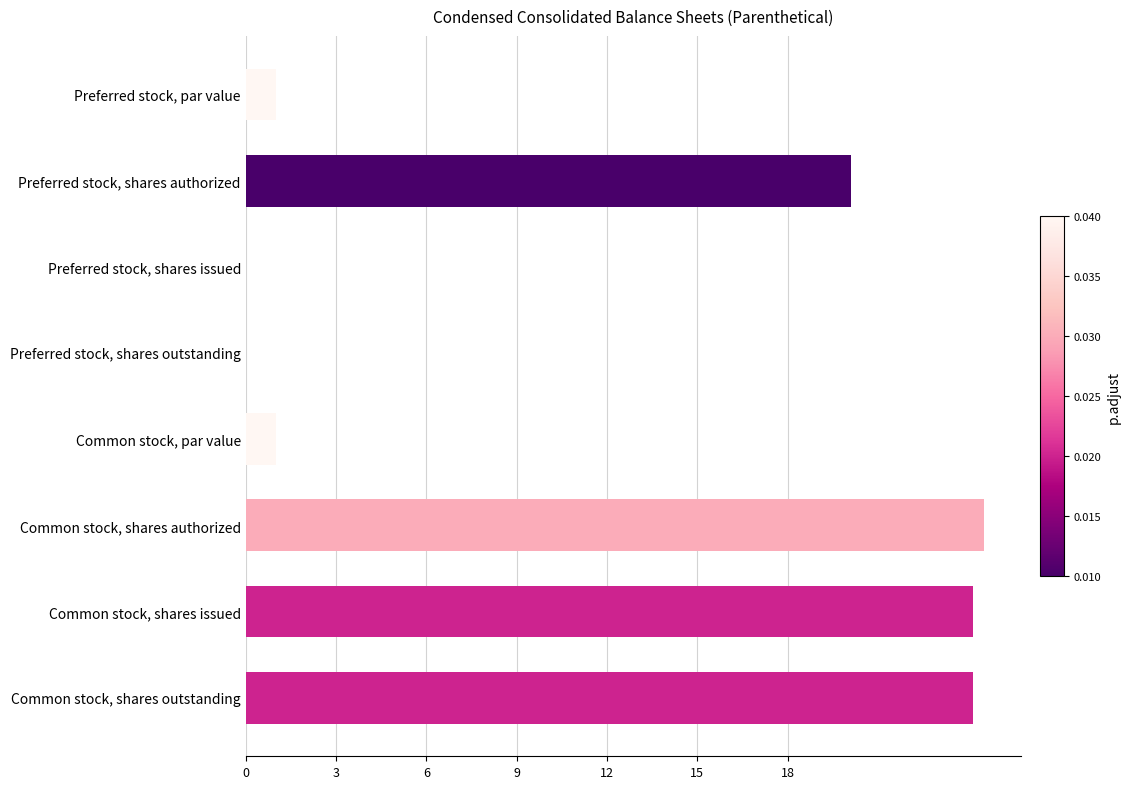

What is the maximum value shown in the chart?

24.5